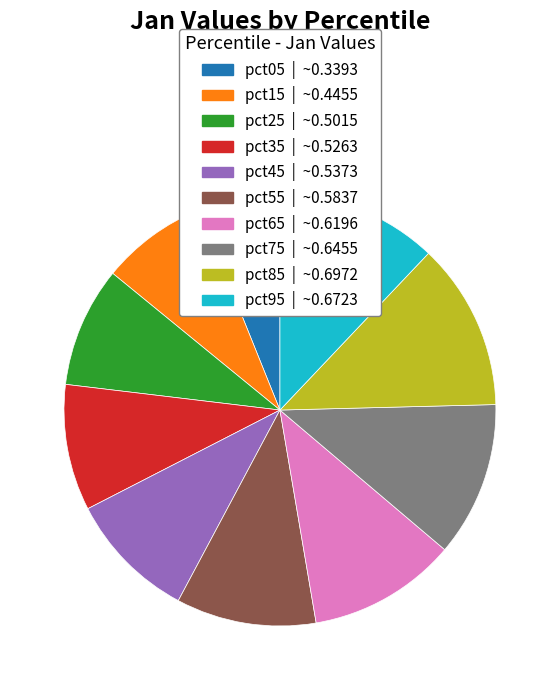

Which has a higher value, pct55 or pct45?

pct55